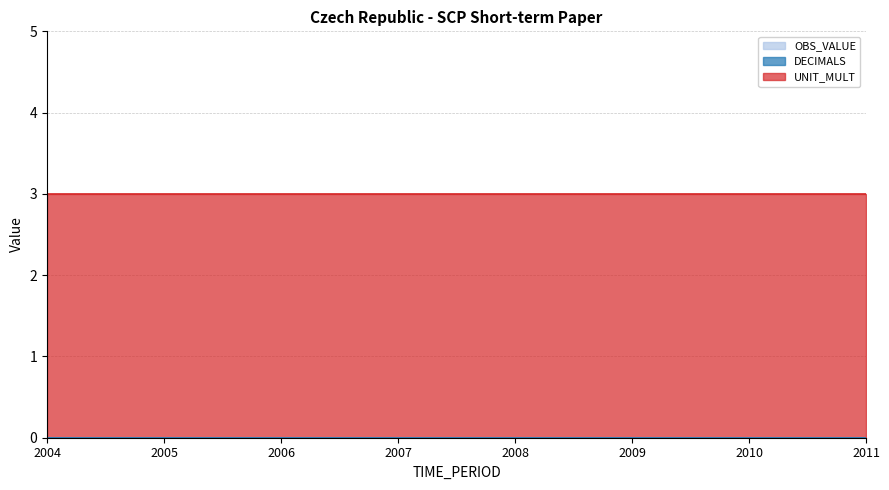

Which series has the largest total across all categories?

UNIT_MULT